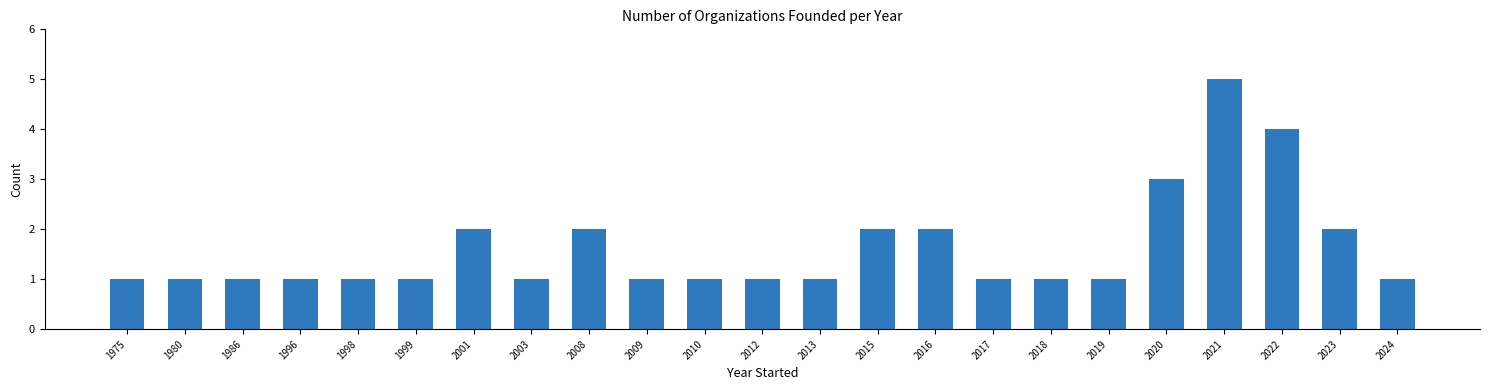

The value at 2021 is 5. True or false?

True